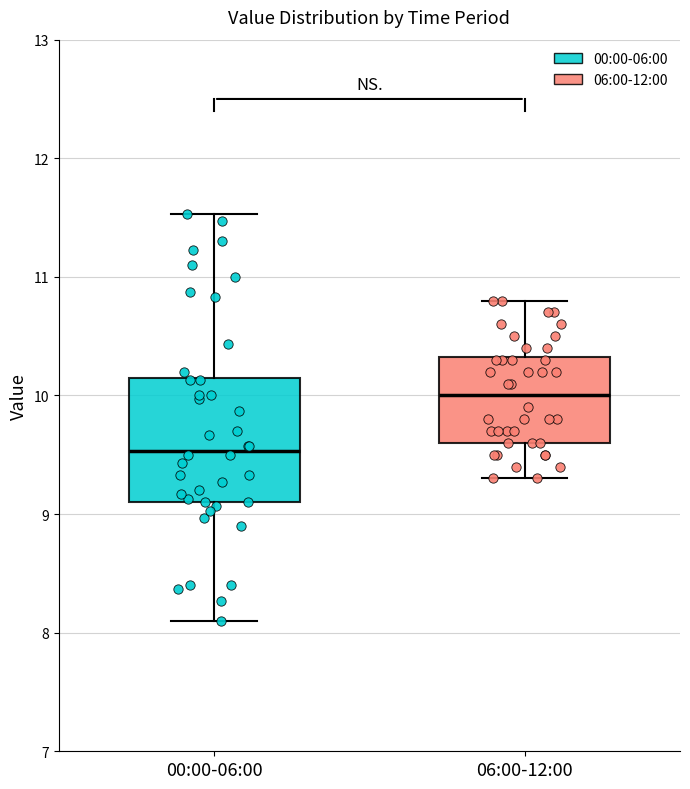

Reading left to right, read every box against the y-axis: the position of its median line, the range the box covers, and the ends of its whiskers. The values are not printed on the chart, so give them approximately, as read against the axis.

00:00-06:00: median 9.5, box 9.1 to 10.1, whiskers 8.1 to 11.5
06:00-12:00: median 10.0, box 9.6 to 10.3, whiskers 9.3 to 10.8